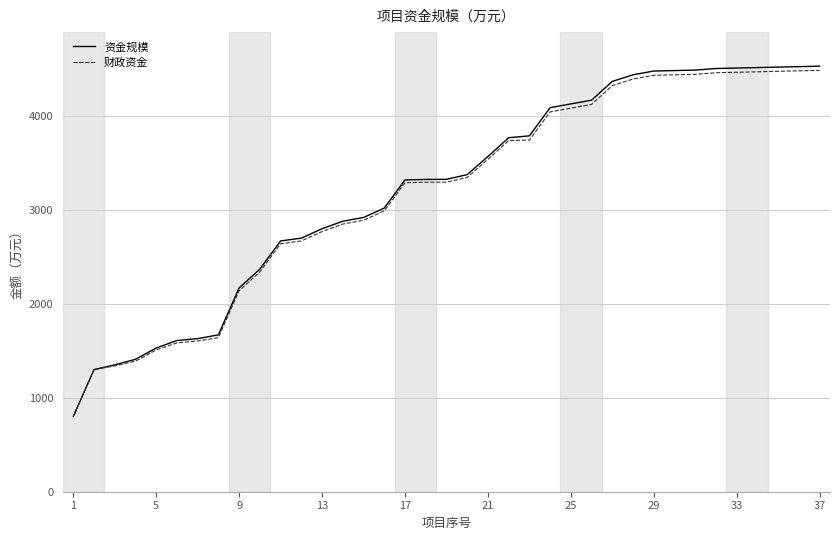

Which series has the largest range (max minus min)?

资金规模